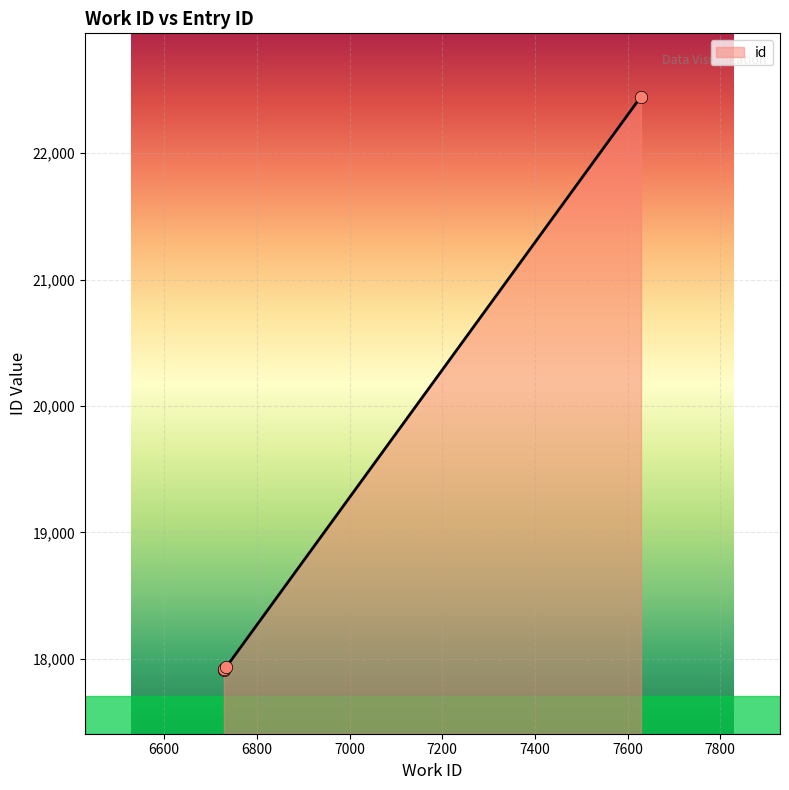

Which has a higher value, 6729 or 6734?

6734